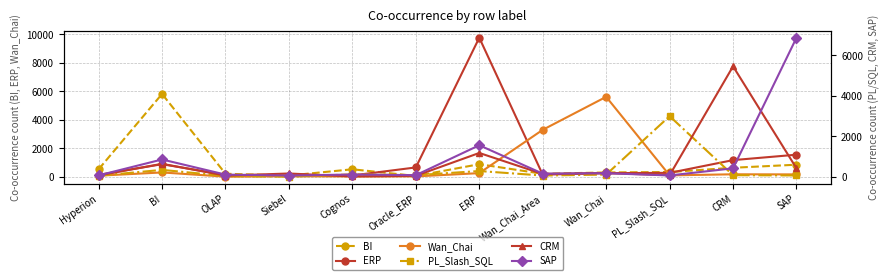

At which category does the chart reach its minimum across all series?

Siebel